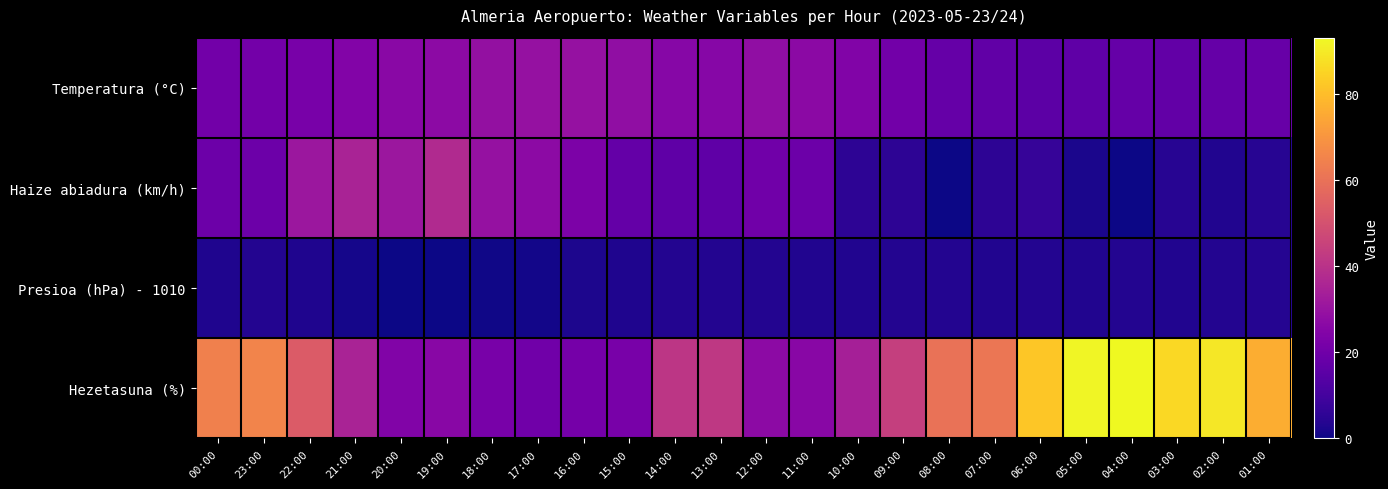

Rank the series by their maximum value, from highest to lowest.

Hezetasuna (%), Haize abiadura (km/h), Temperatura (°C), Presioa (hPa) - 1010